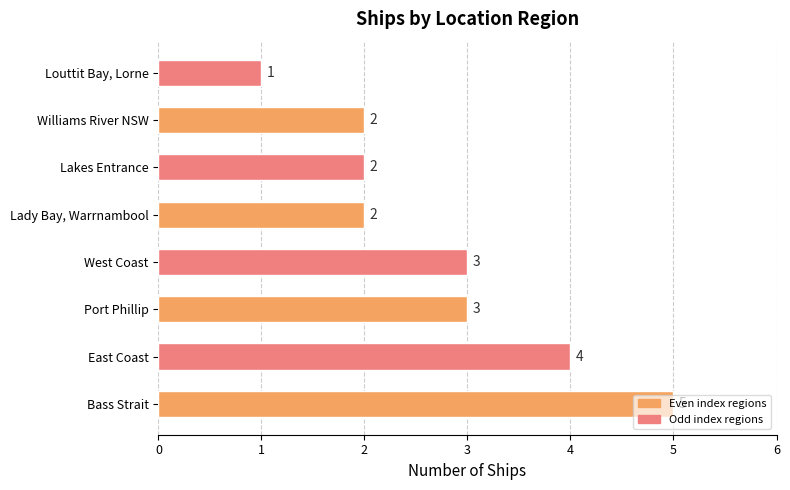

The value at Port Phillip is 3. True or false?

True